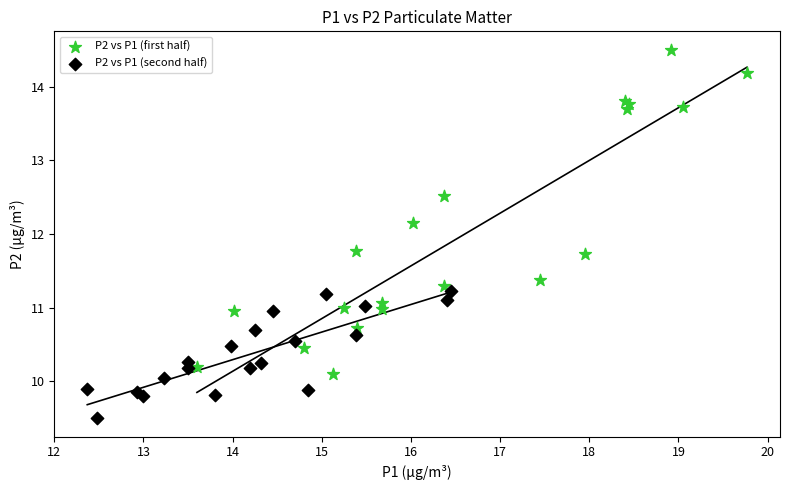

Which series reaches the maximum Y coordinate?

P2 vs P1 (first half)